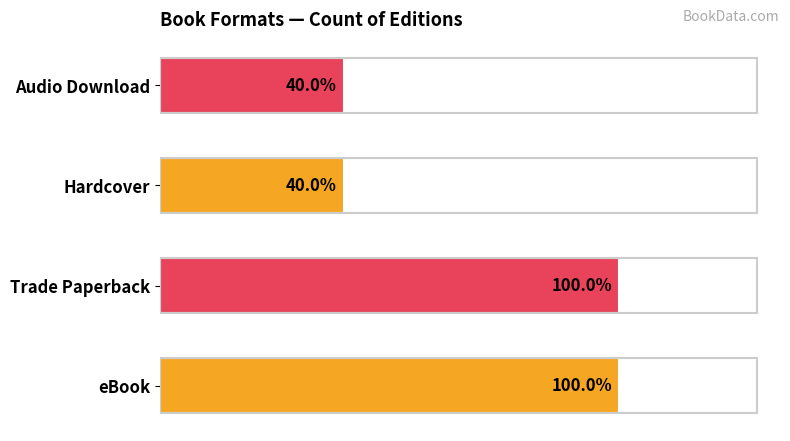

Does the chart contain any negative values?

No